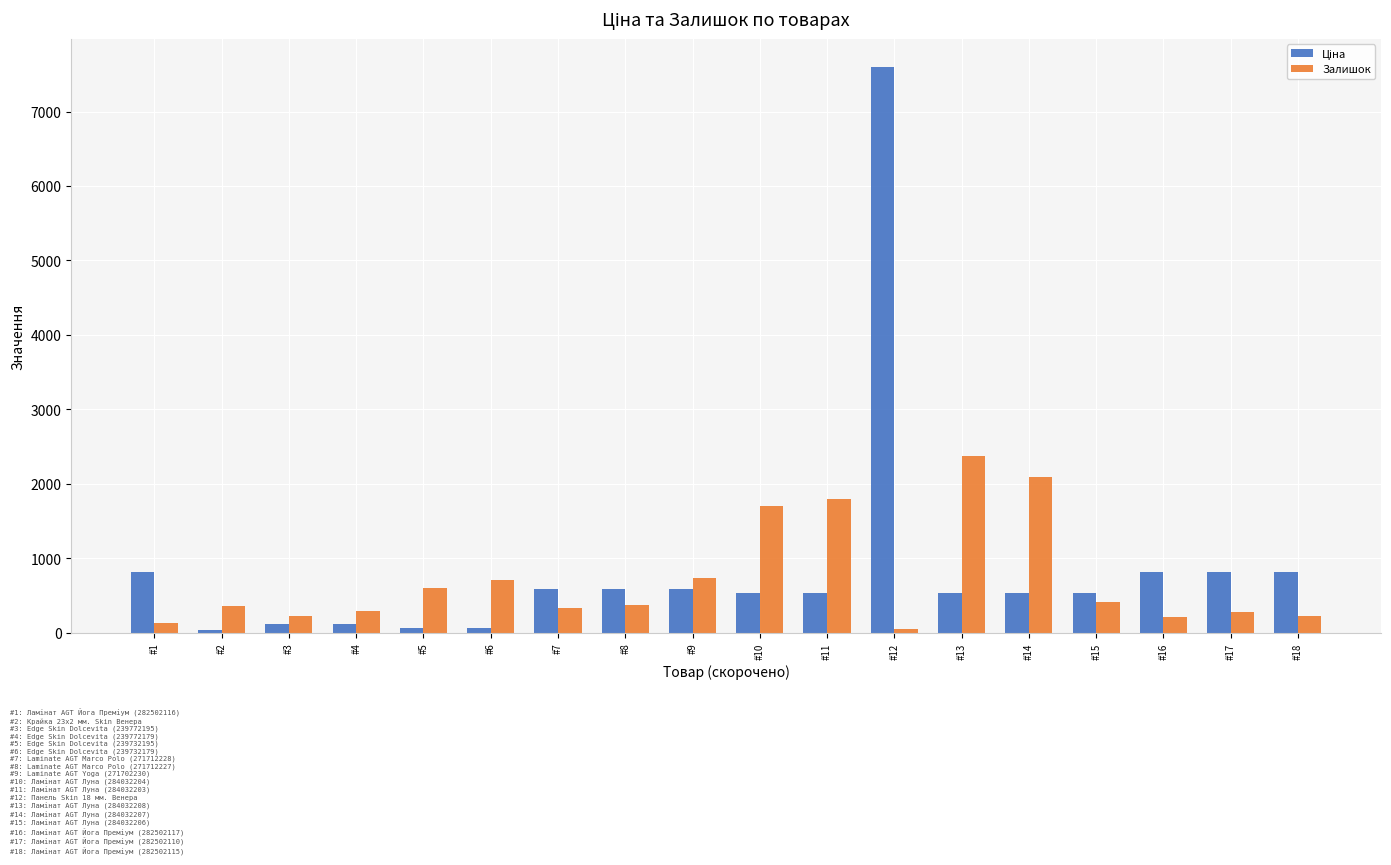

At which category does the chart reach its peak across all series?

#12